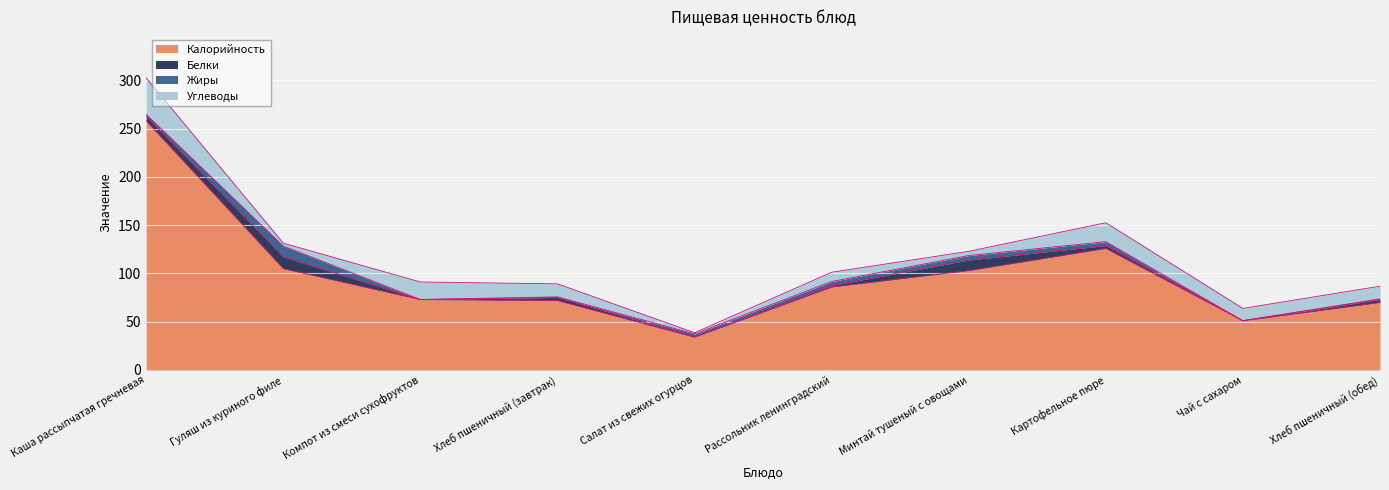

In Калорийность, how many points are lower than both neighbors (excluding endpoints)?

2